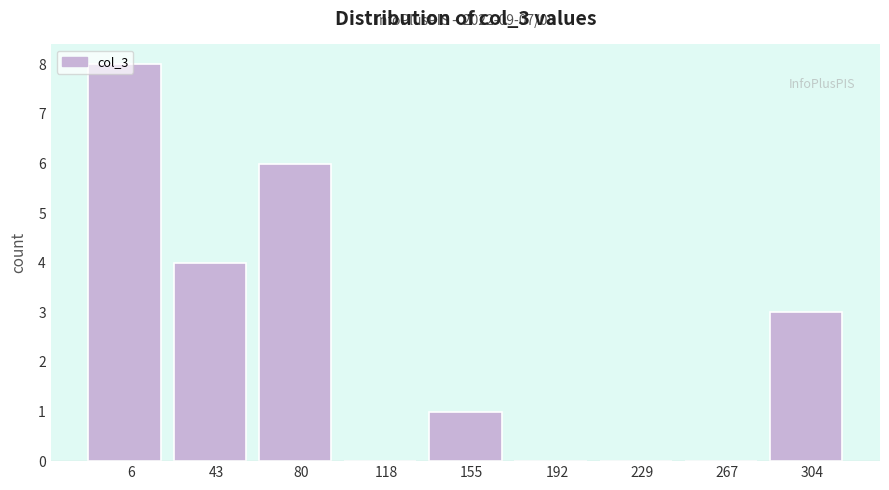

What is the change in value from 43 to 118?

-4